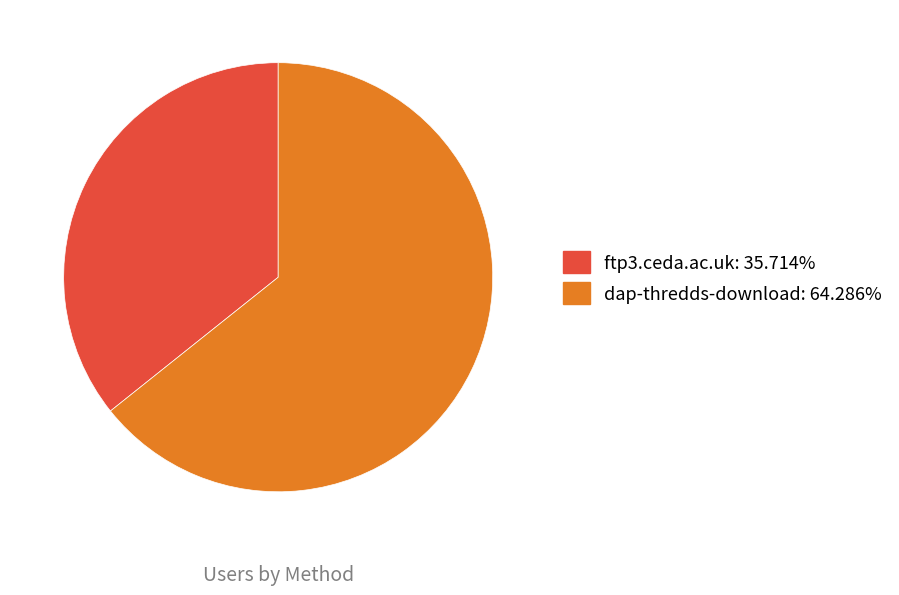

Is it true that ftp3.ceda.ac.uk is 45% of the pie?

False